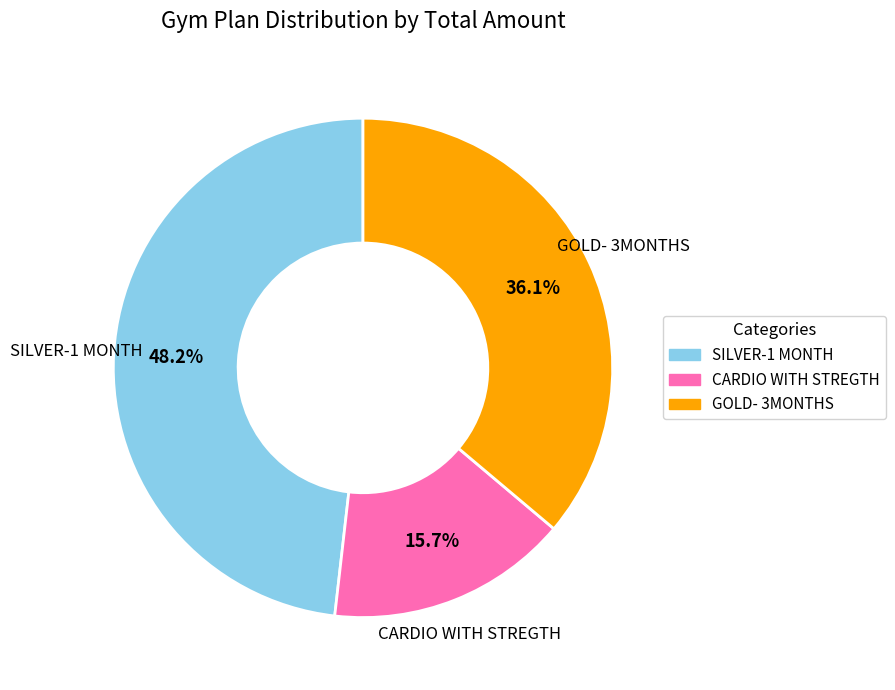

How many slices are in this pie chart?

3